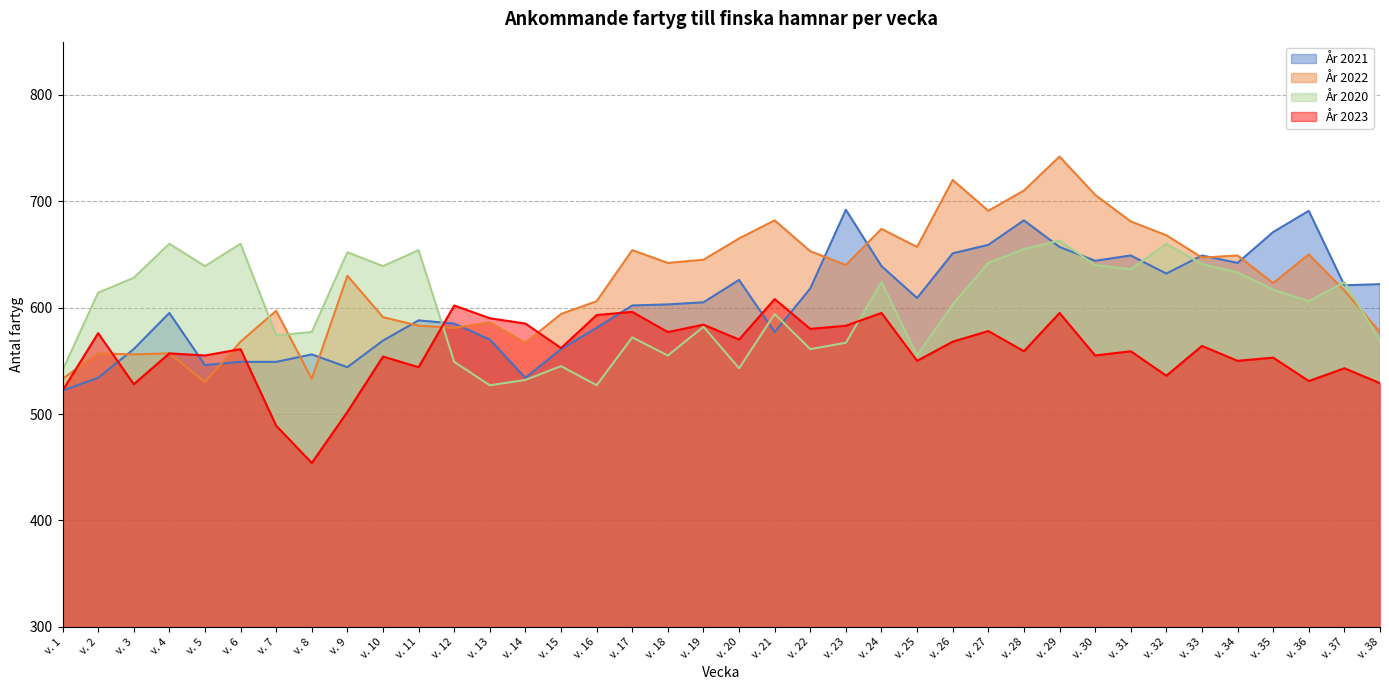

Reading left to right, transcribe all the data shown in this chart.

År 2021: v. 1=522	v. 2=534	v. 3=561	v. 4=595	v. 5=546	v. 6=549	v. 7=549	v. 8=556	v. 9=544	v. 10=569	v. 11=588	v. 12=585	v. 13=570	v. 14=534	v. 15=561	v. 16=581	v. 17=602	v. 18=603	v. 19=605	v. 20=626	v. 21=577	v. 22=618	v. 23=692	v. 24=639	v. 25=609	v. 26=651	v. 27=659	v. 28=682	v. 29=657	v. 30=644	v. 31=649	v. 32=632	v. 33=649	v. 34=642	v. 35=671	v. 36=691	v. 37=621	v. 38=622
År 2022: v. 1=533	v. 2=557	v. 3=556	v. 4=557	v. 5=530	v. 6=568	v. 7=597	v. 8=533	v. 9=630	v. 10=591	v. 11=583	v. 12=581	v. 13=586	v. 14=567	v. 15=594	v. 16=606	v. 17=654	v. 18=642	v. 19=645	v. 20=665	v. 21=682	v. 22=653	v. 23=640	v. 24=674	v. 25=657	v. 26=720	v. 27=691	v. 28=710	v. 29=742	v. 30=706	v. 31=681	v. 32=668	v. 33=647	v. 34=649	v. 35=623	v. 36=650	v. 37=616	v. 38=577
År 2020: v. 1=541	v. 2=614	v. 3=628	v. 4=660	v. 5=639	v. 6=660	v. 7=574	v. 8=577	v. 9=652	v. 10=639	v. 11=654	v. 12=549	v. 13=527	v. 14=532	v. 15=545	v. 16=527	v. 17=572	v. 18=555	v. 19=582	v. 20=543	v. 21=594	v. 22=561	v. 23=567	v. 24=624	v. 25=555	v. 26=603	v. 27=642	v. 28=655	v. 29=663	v. 30=640	v. 31=636	v. 32=660	v. 33=641	v. 34=633	v. 35=617	v. 36=606	v. 37=624	v. 38=569
År 2023: v. 1=522	v. 2=576	v. 3=528	v. 4=557	v. 5=555	v. 6=561	v. 7=489	v. 8=454	v. 9=502	v. 10=554	v. 11=544	v. 12=602	v. 13=590	v. 14=585	v. 15=562	v. 16=593	v. 17=596	v. 18=577	v. 19=584	v. 20=570	v. 21=608	v. 22=580	v. 23=583	v. 24=595	v. 25=550	v. 26=568	v. 27=578	v. 28=559	v. 29=595	v. 30=555	v. 31=559	v. 32=536	v. 33=564	v. 34=550	v. 35=553	v. 36=531	v. 37=543	v. 38=529